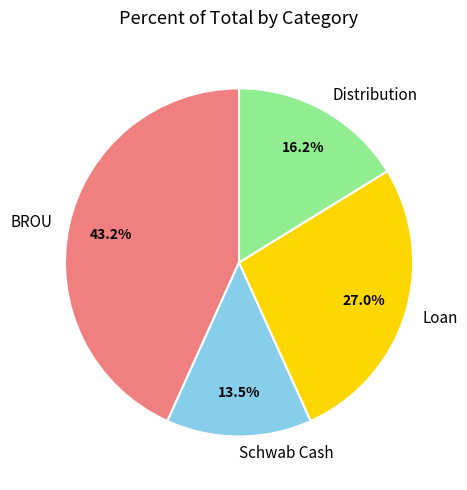

Which category has the biggest portion of the pie?

BROU